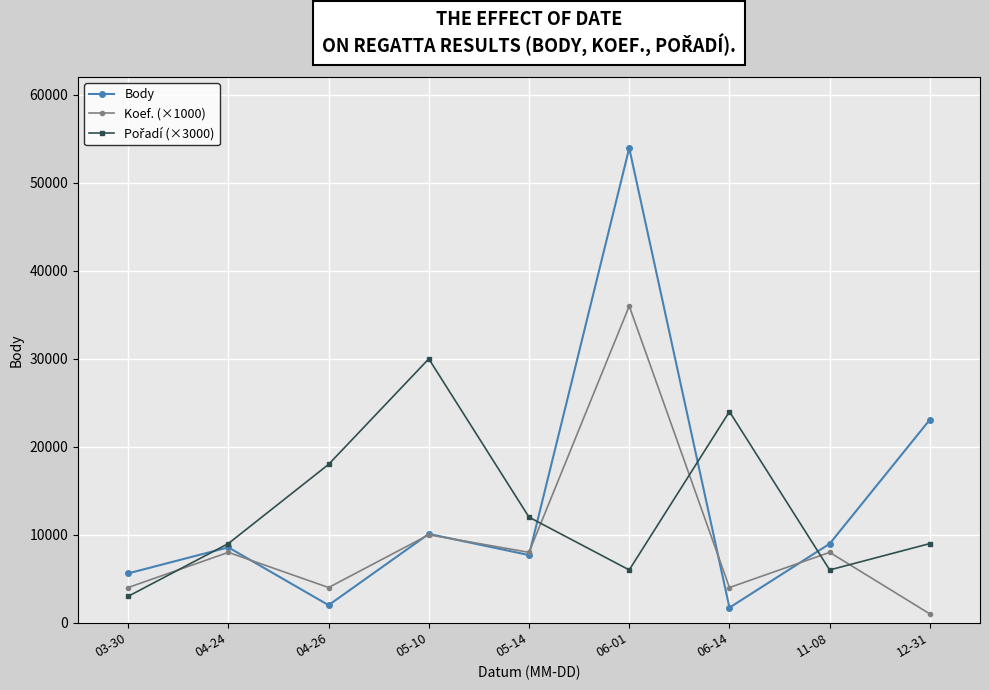

The value of Koef. (×1000) at 06-01 is 36000. True or false?

True